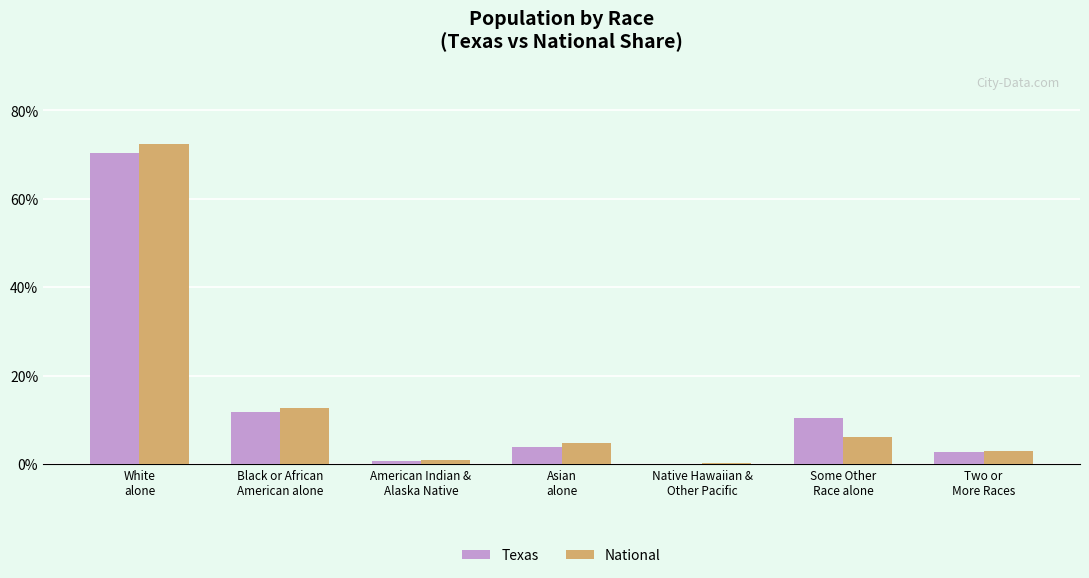

What is the highest value of the National series?

72.4